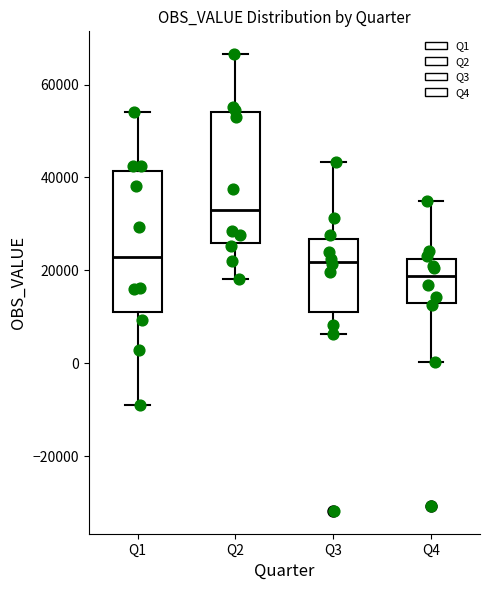

Which box is the tallest, from its lower edge to its upper edge?

Q1